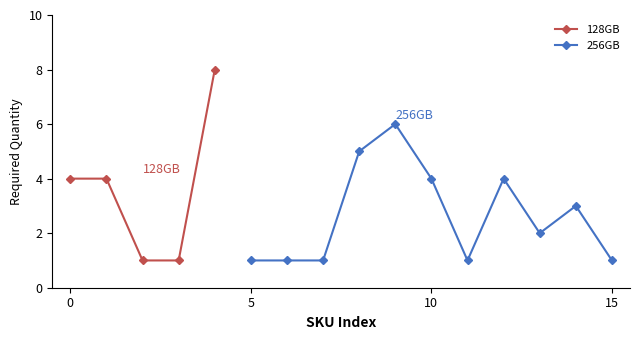

How many interior local valleys (lower than both neighbors) does the data have?

2